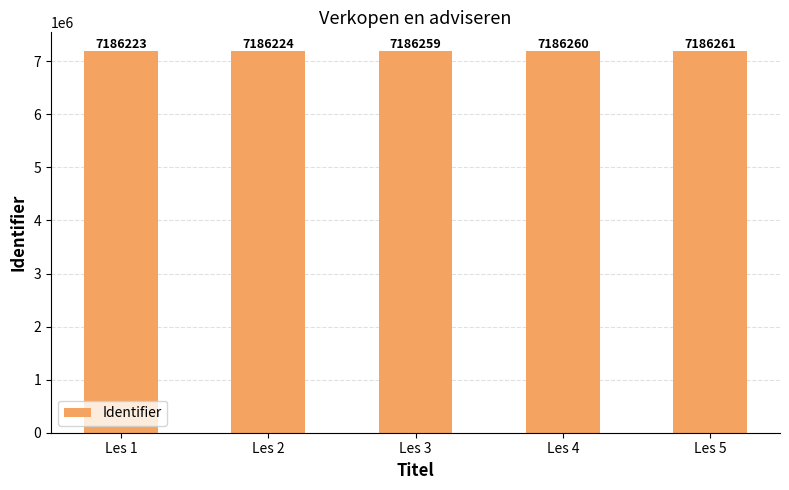

What is the difference between the values at Les 3 and Les 1?

36